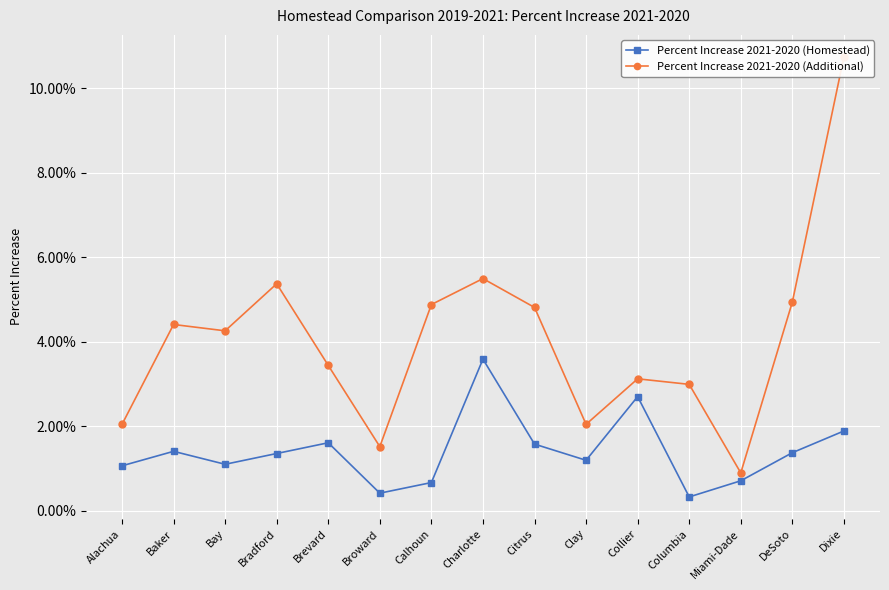

True or false: Percent Increase 2021-2020 (Homestead) and Percent Increase 2021-2020 (Additional) intersect in this chart.

False